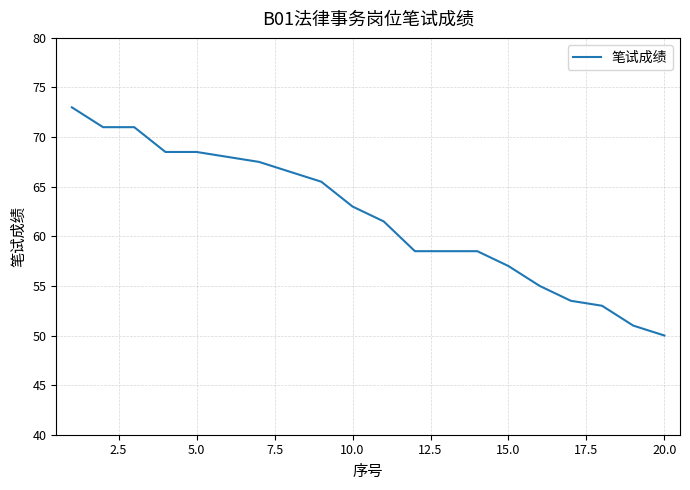

What is the minimum value shown in the chart?

50.0